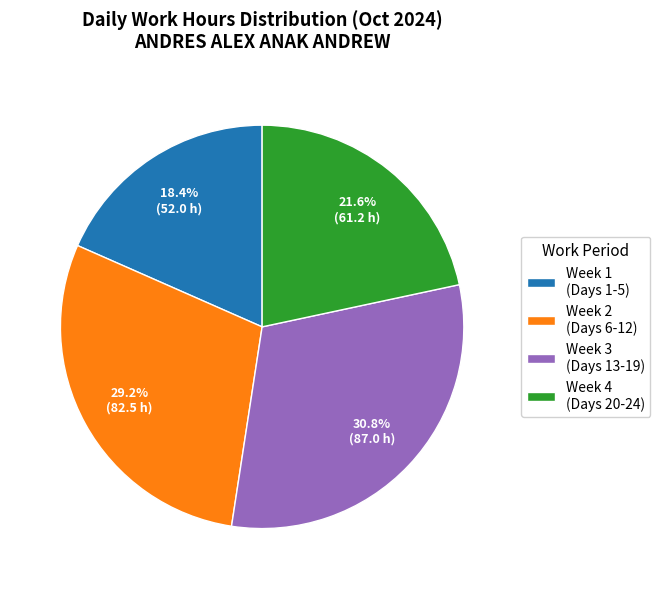

Approximately how many times larger is the value at Week 4 (Days 20-24) compared to Week 3 (Days 13-19)?

0.7